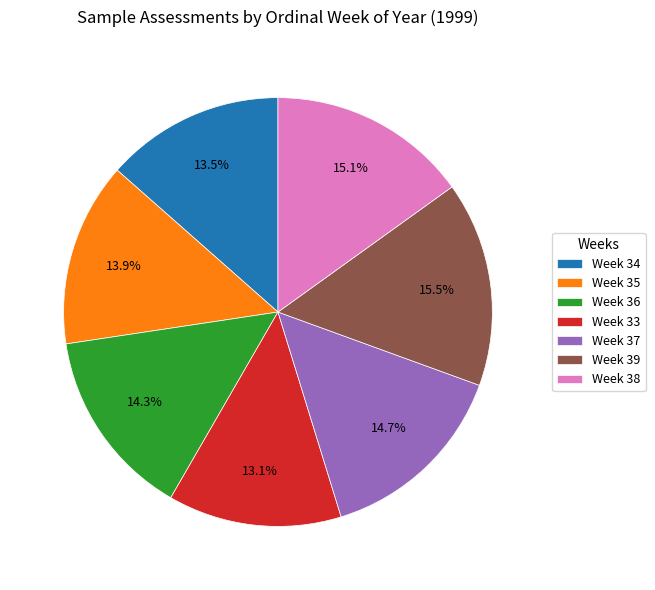

Which has a higher value, Week 33 or Week 36?

Week 36